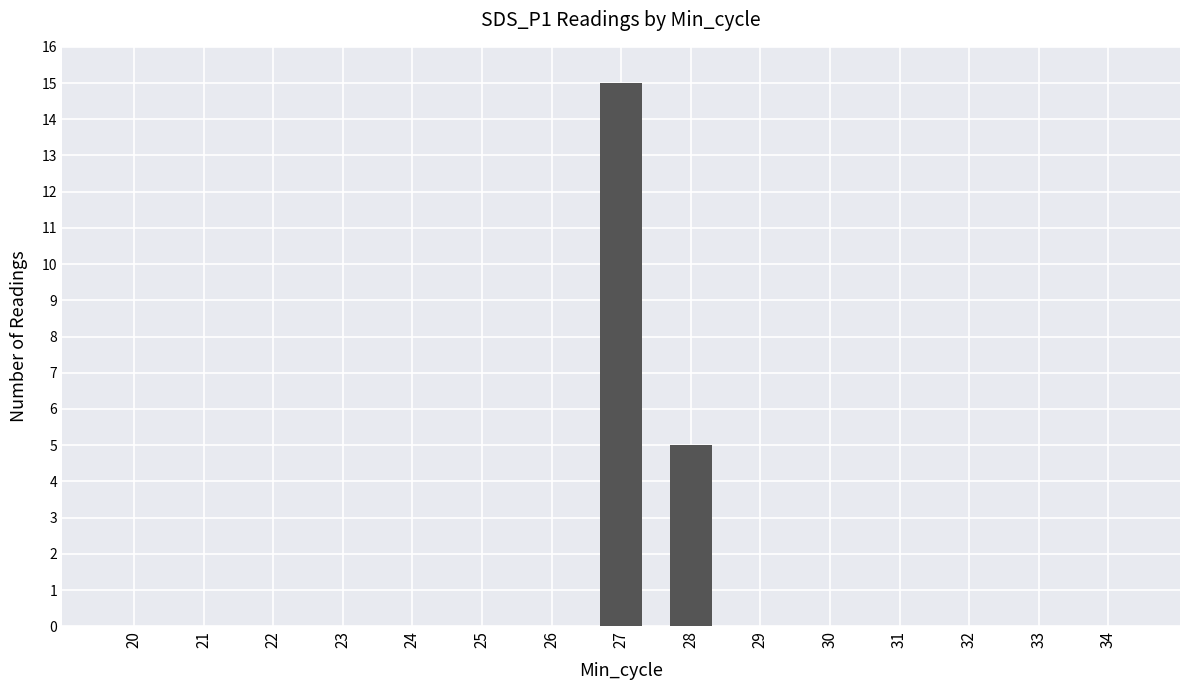

What is the change in value from 28 to 31?

-5